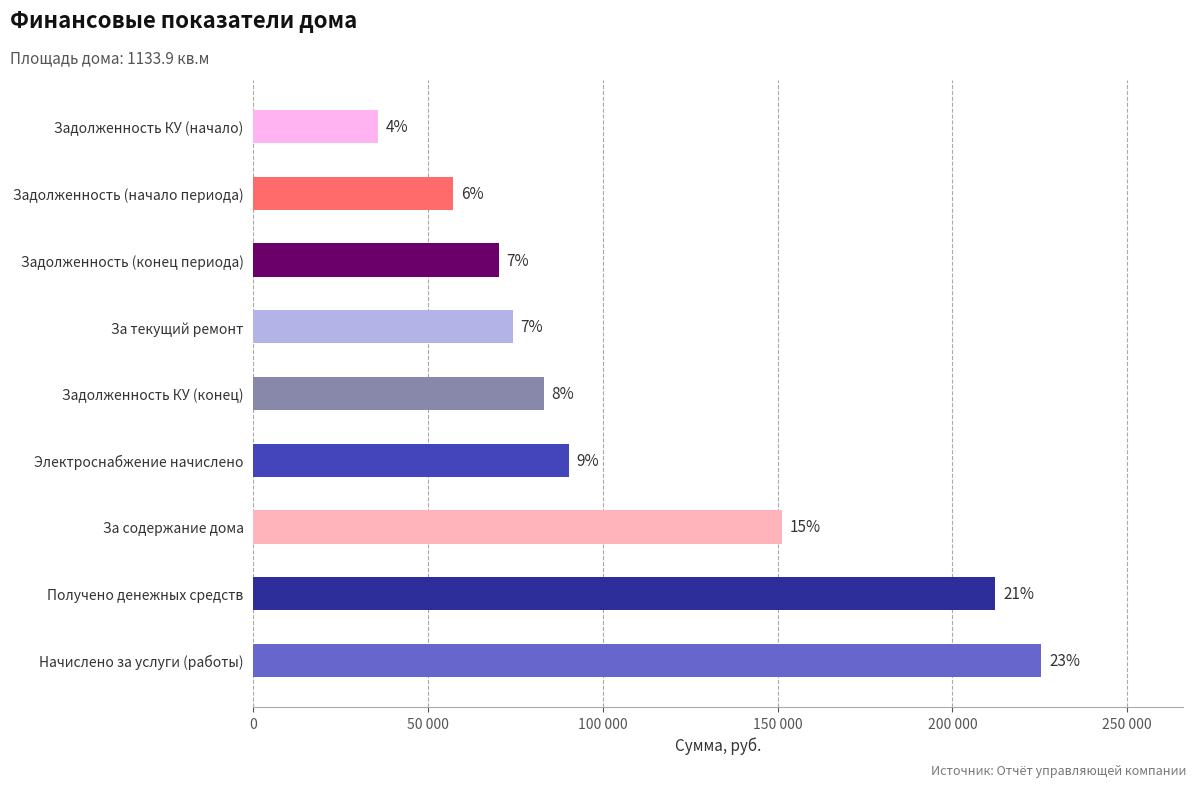

Does the chart contain stacked bars?

No